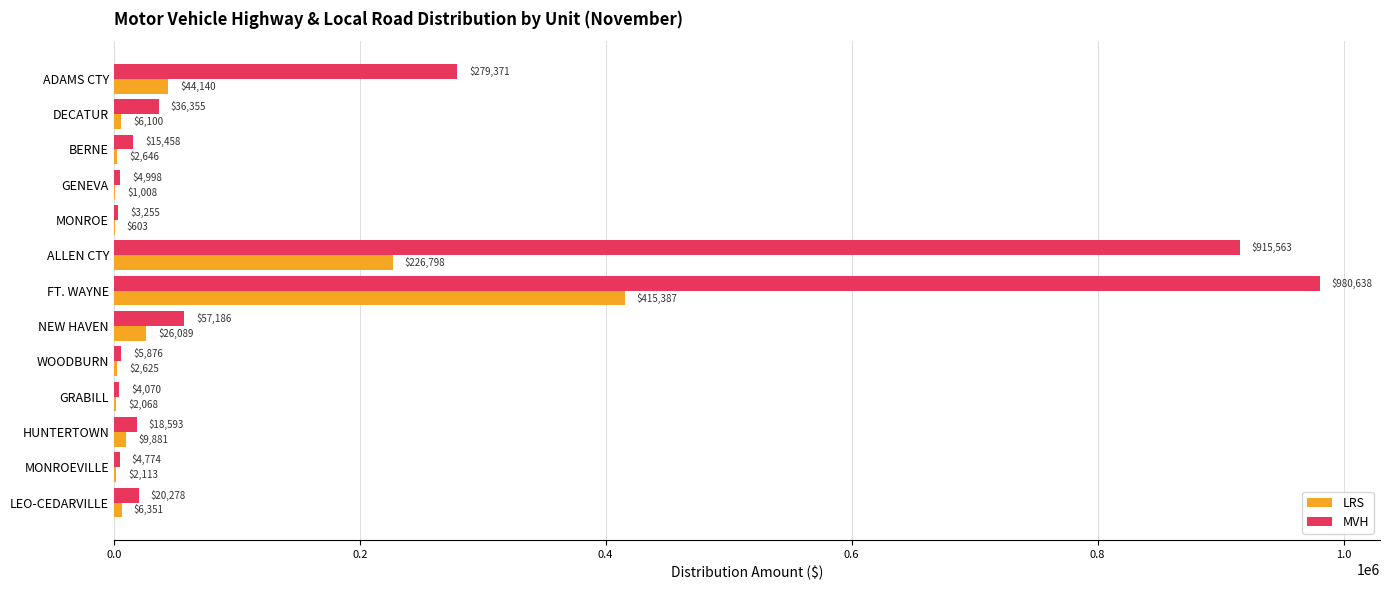

At which category is the sum across all series the highest?

FT. WAYNE